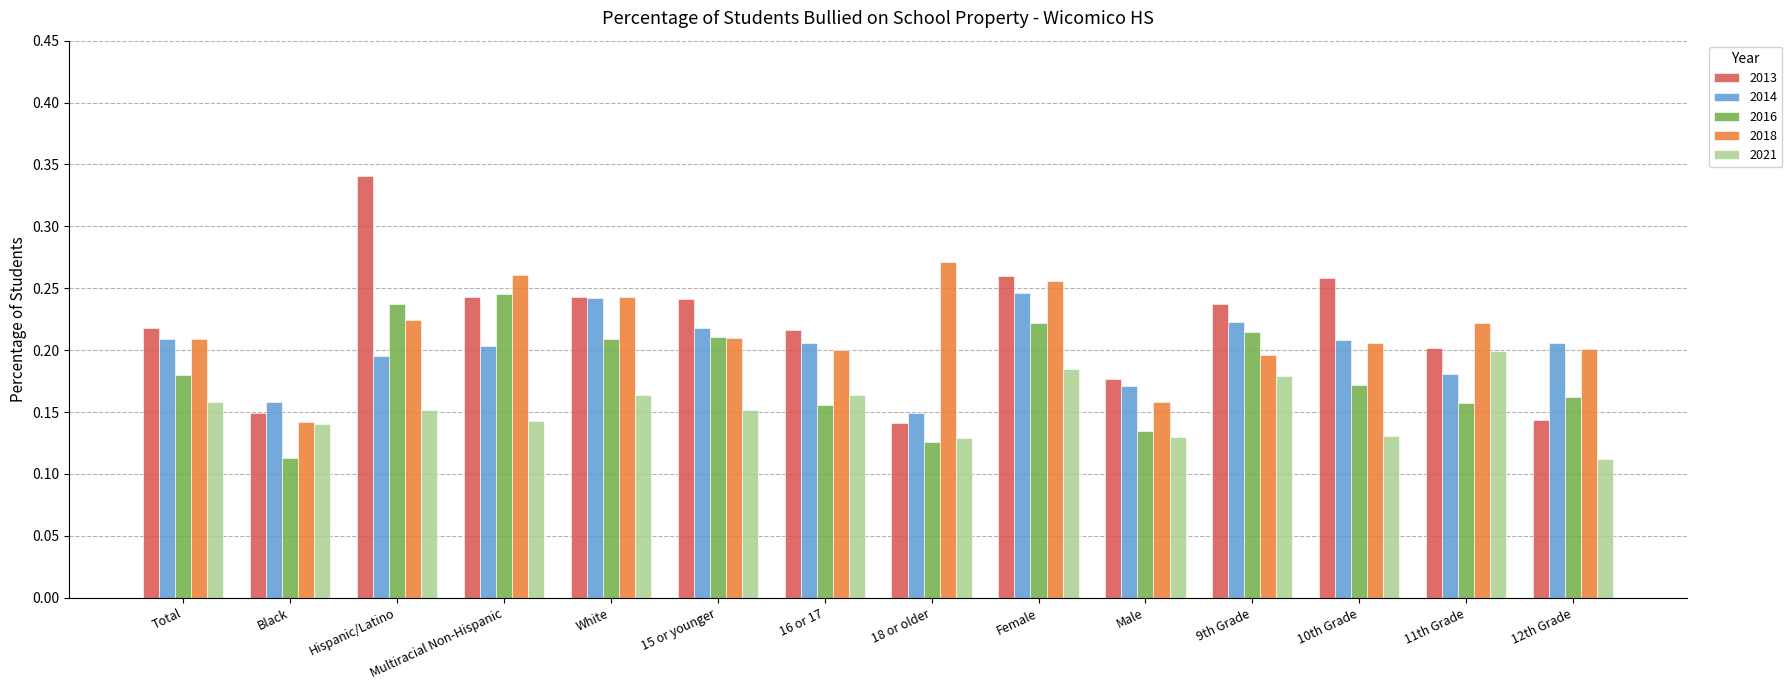

What is the sum of the 2013 values at Multiracial Non-Hispanic and 9th Grade?

0.5